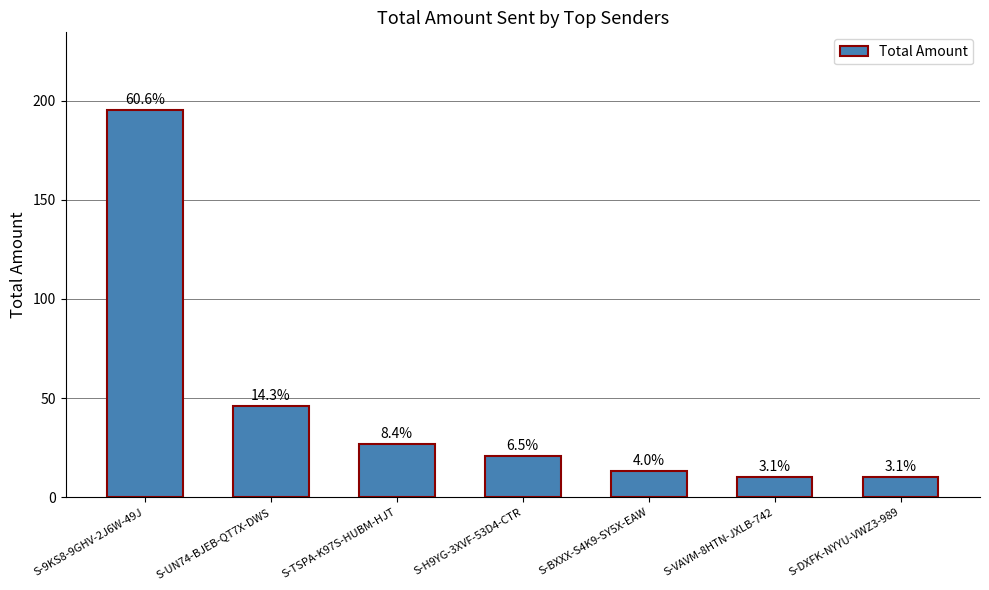

How many bars are there in total?

7